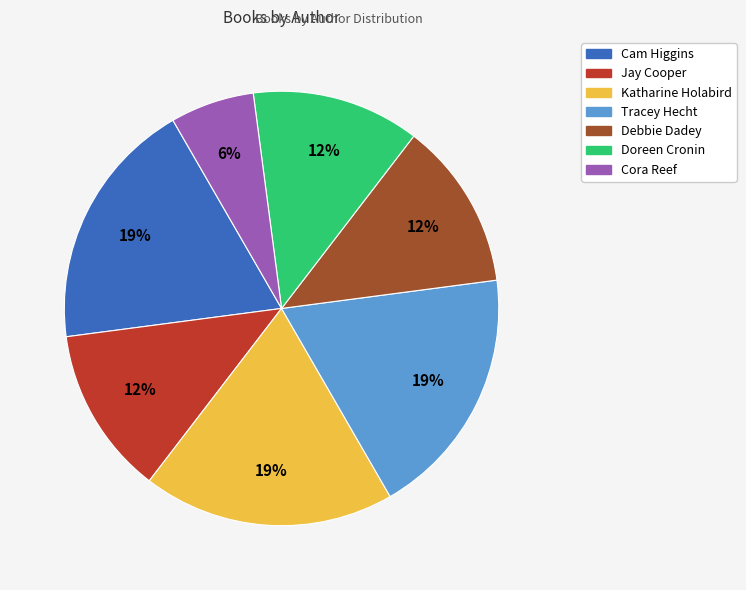

To the nearest percent, what is the average slice percentage?

14%